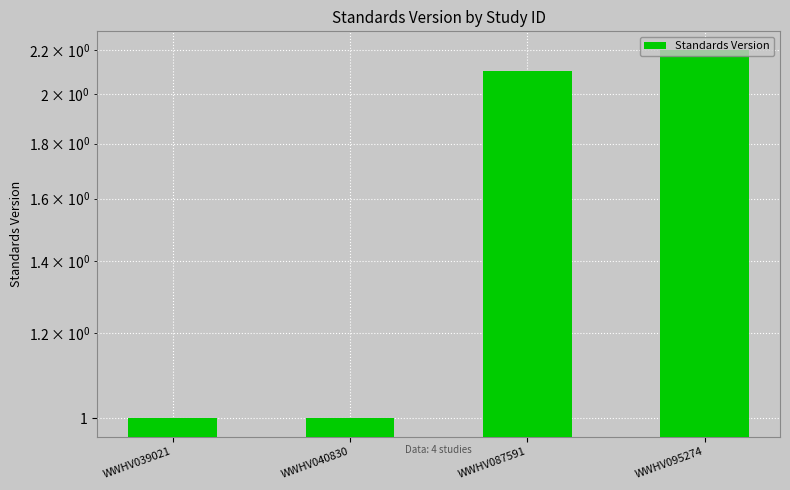

Rank the categories by value from lowest to highest.

WWHV039021, WWHV040830, WWHV087591, WWHV095274